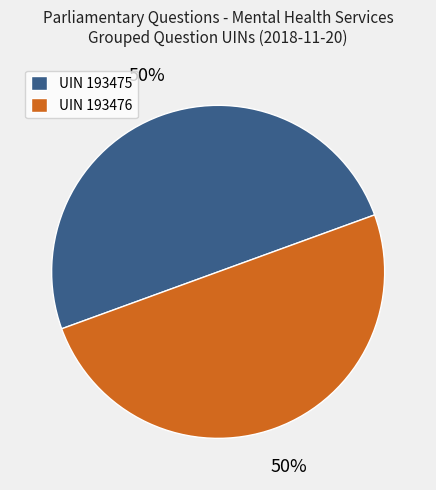

To the nearest percent, what percentage of the pie is UIN 193475?

50%